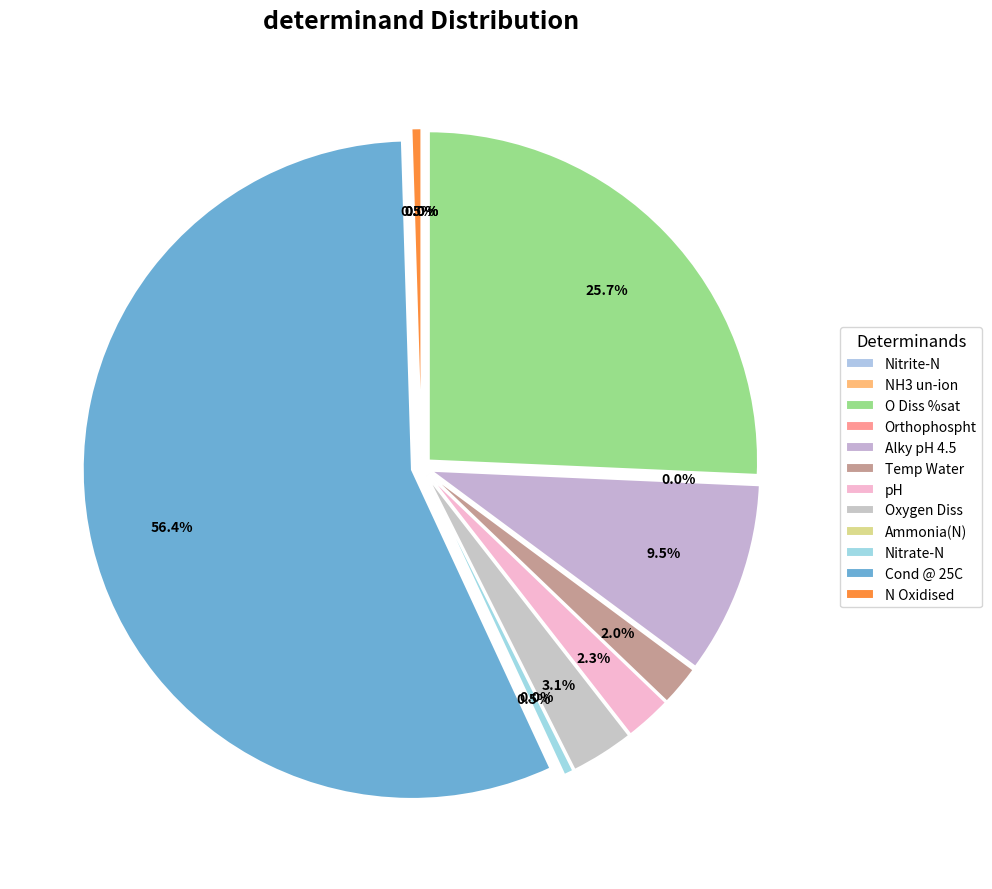

How many slices are in this pie chart?

12